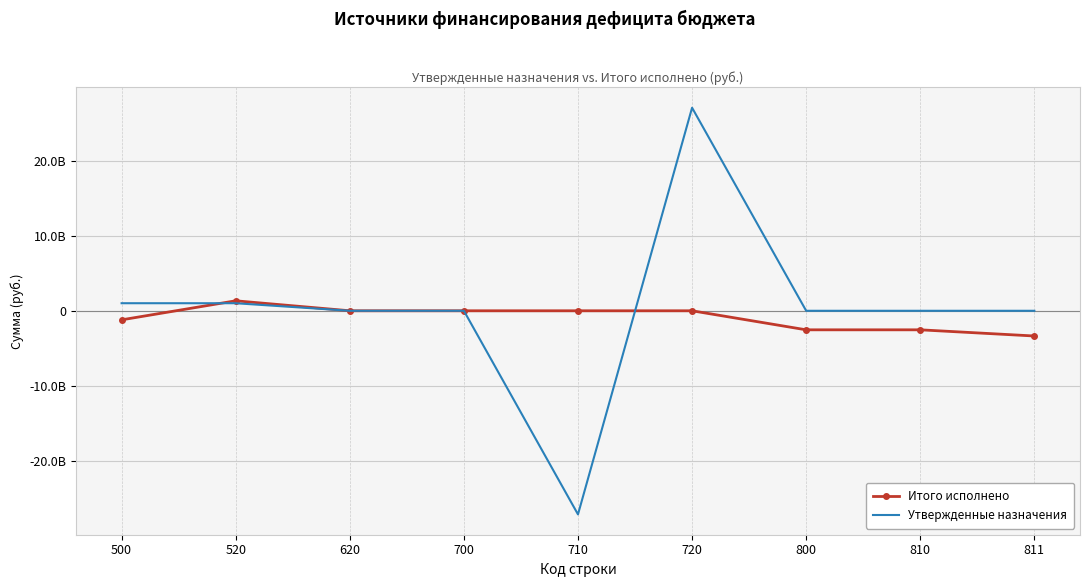

What is the sum of all Утвержденные назначения values?

1941907568.1